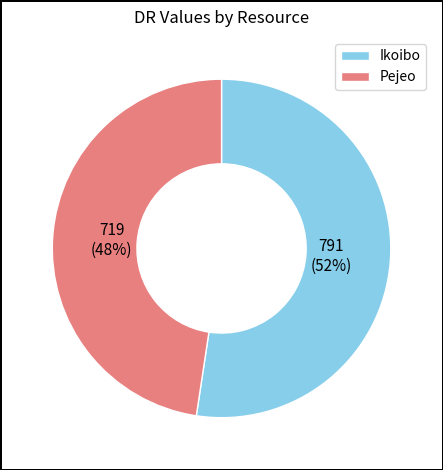

What percentage is the Ikoibo slice, to the nearest percent?

52%